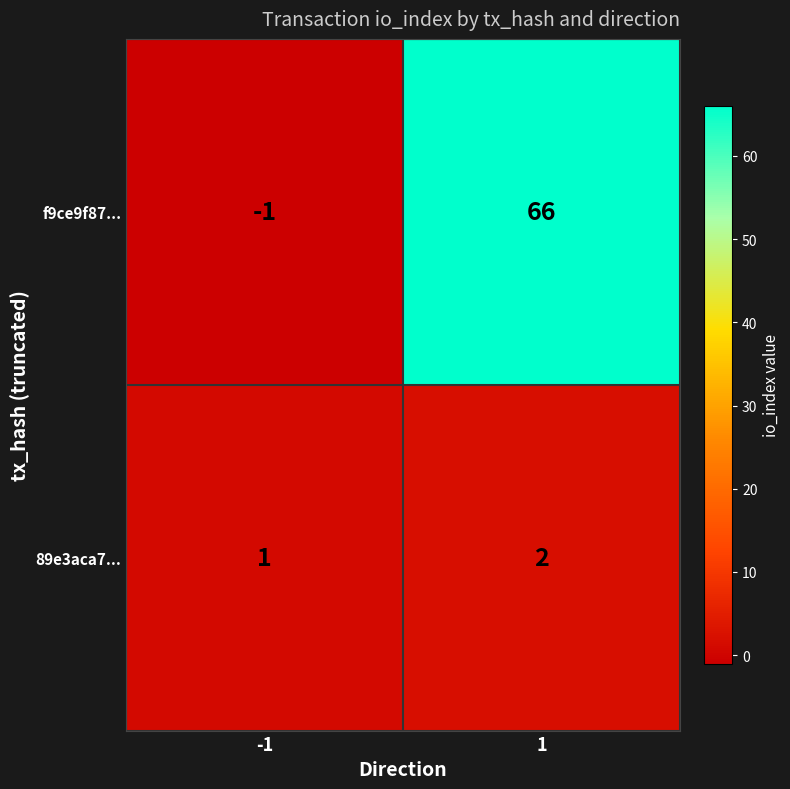

Which series has the largest range (max minus min)?

f9ce9f87...